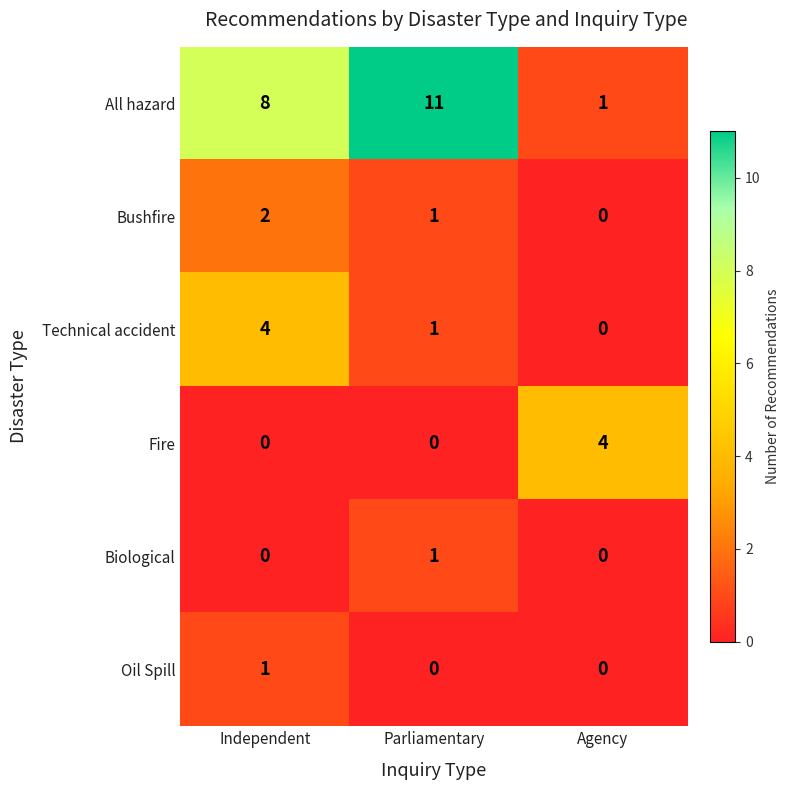

What is the difference between the maximum and minimum values in the Technical accident series?

4